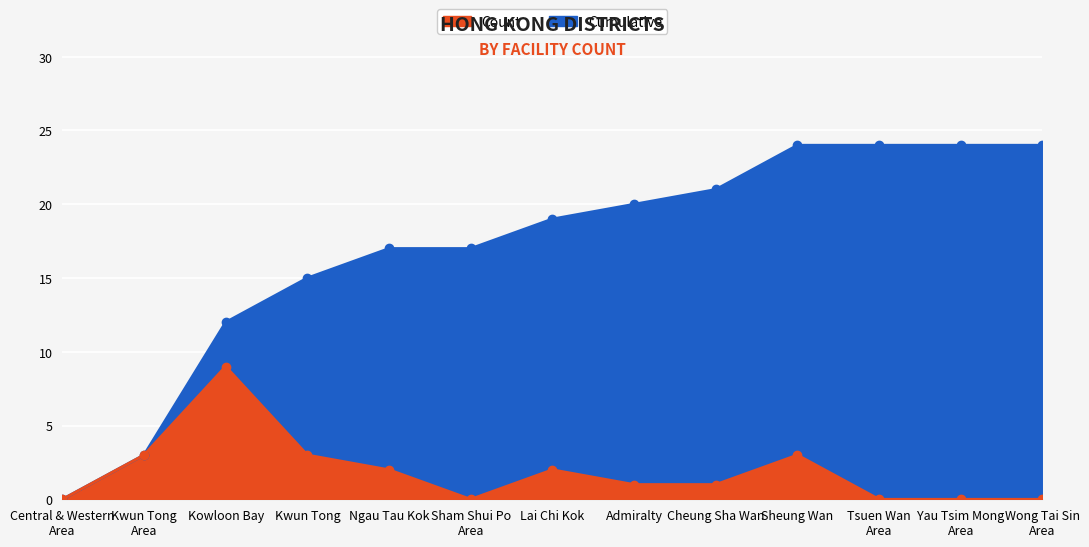

At which category does Count reach its first local peak?

Kowloon Bay